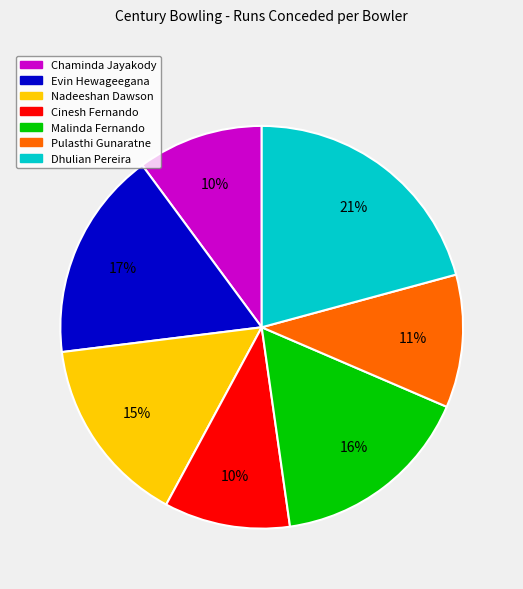

To the nearest percent, what portion does Pulasthi Gunaratne represent?

11%